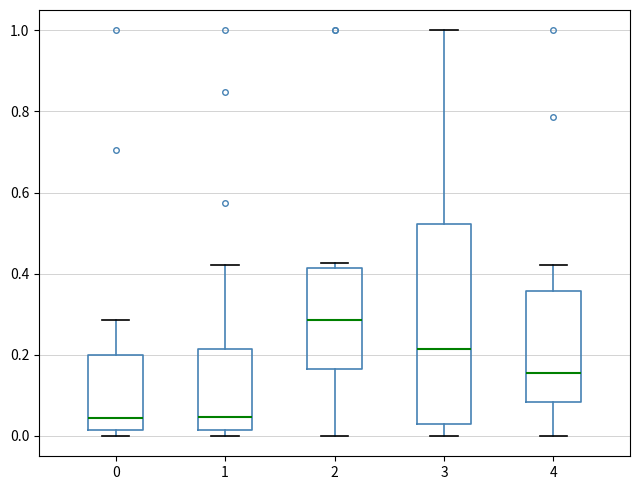

Reading left to right, transcribe this box plot: for each box, give where its median line is, the range the box spans, and where its two whiskers end, as read against the y-axis. The values are not printed on the chart, so give them approximately, as read against the axis.

0: median 0.04, box 0.02 to 0.20, whiskers 0.00 to 0.28
1: median 0.04, box 0.02 to 0.22, whiskers 0.00 to 0.42
2: median 0.28, box 0.16 to 0.42, whiskers 0.00 to 0.42 (just above the box's upper edge)
3: median 0.22, box 0.02 to 0.52, whiskers 0.00 to 1.00
4: median 0.16, box 0.08 to 0.36, whiskers 0.00 to 0.42